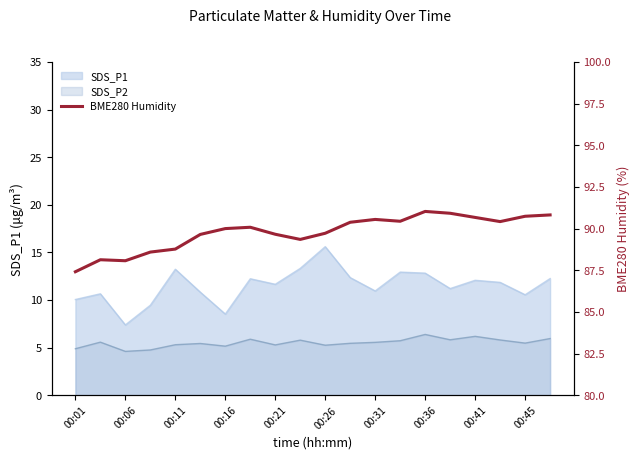

Reading right to left, extract all data points from this chart.

90.8	90.7	90.4	90.7	90.9	91.0	90.4	90.5	90.4	89.7	89.3	89.7	90.1	90.0	89.7	88.8	88.6	88.1	88.1	87.4